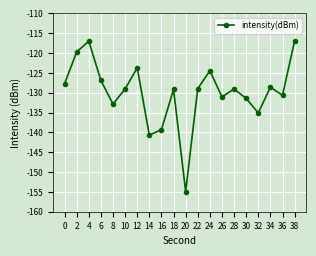

How many lines are shown in the chart?

1